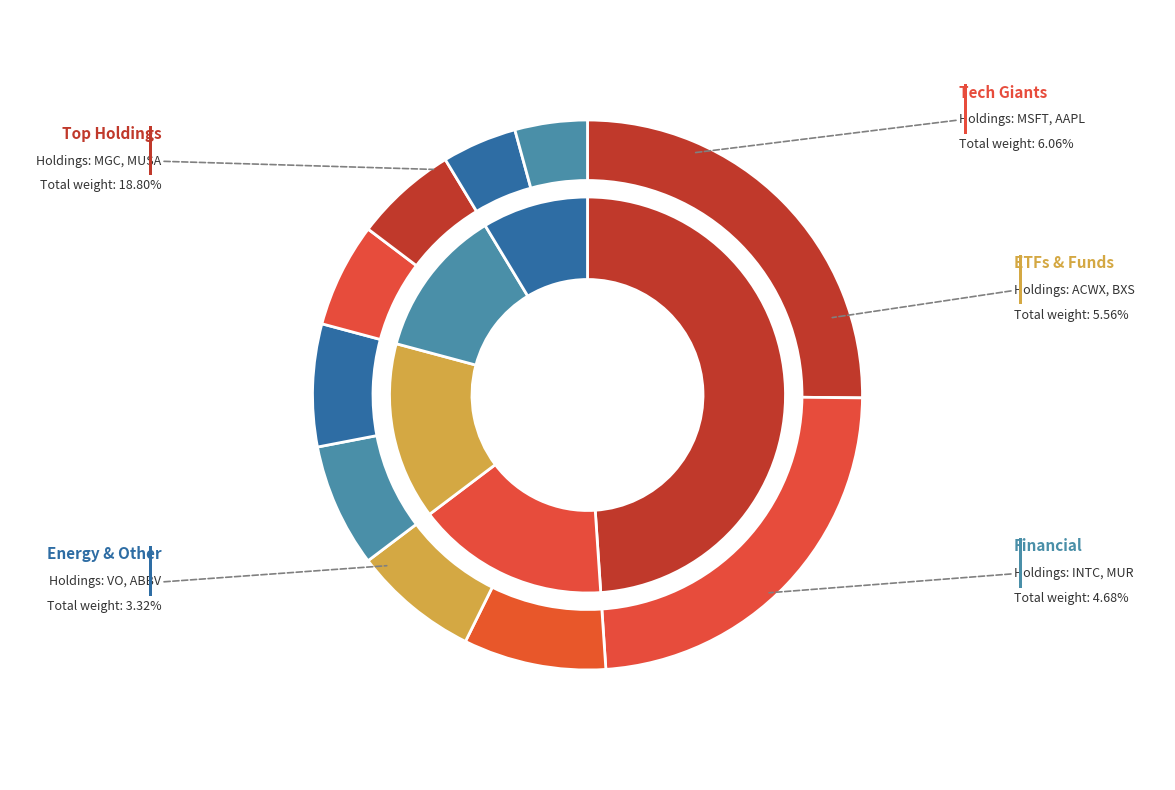

To the nearest percent, what is the average slice percentage?

10%